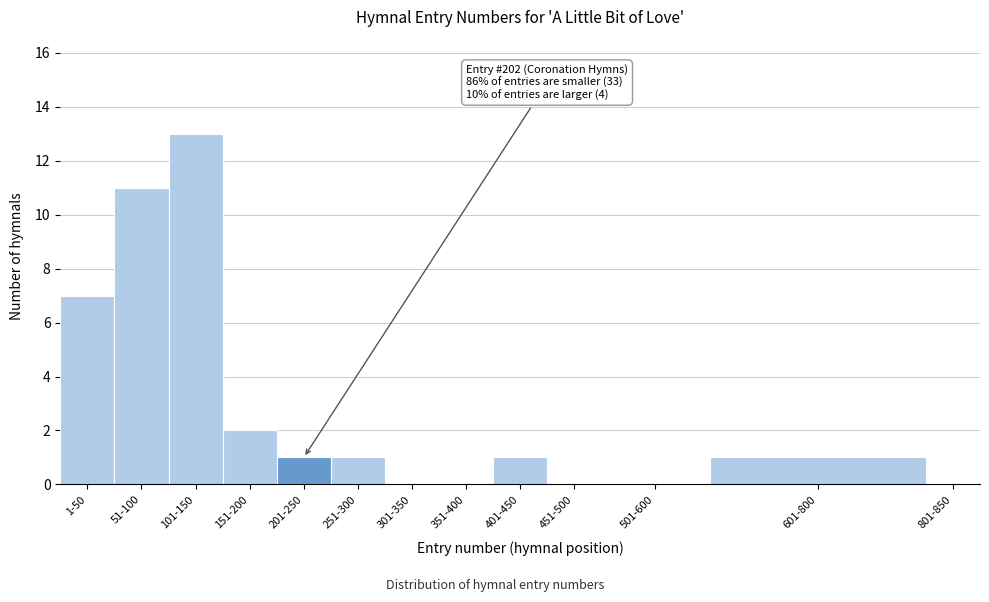

Reading left to right, extract all data points from this chart.

1-50=7	51-100=11	101-150=13	151-200=2	201-250=1	251-300=1	301-350=0	351-400=0	401-450=1	451-500=0	501-600=0	601-800=1	801-850=0